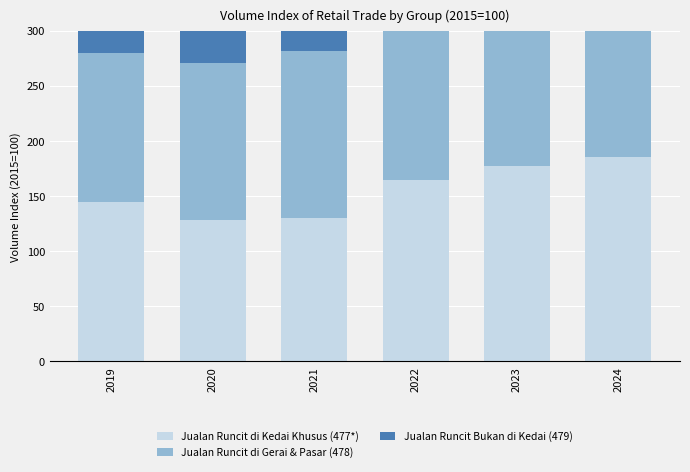

Rank the series by their average value, from lowest to highest.

Jualan Runcit di Kedai Khusus (477*), Jualan Runcit di Gerai & Pasar (478), Jualan Runcit Bukan di Kedai (479)